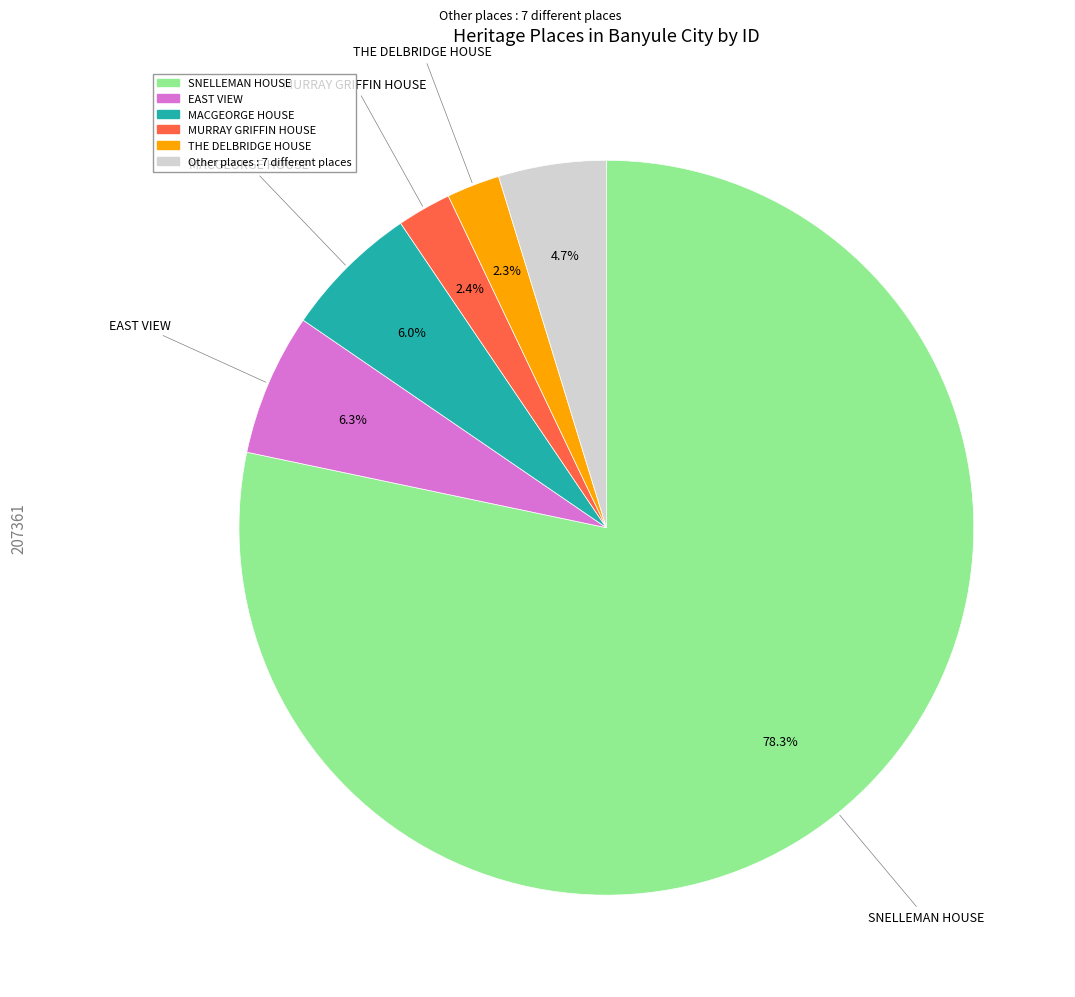

To the nearest percent, what is the average slice percentage?

17%